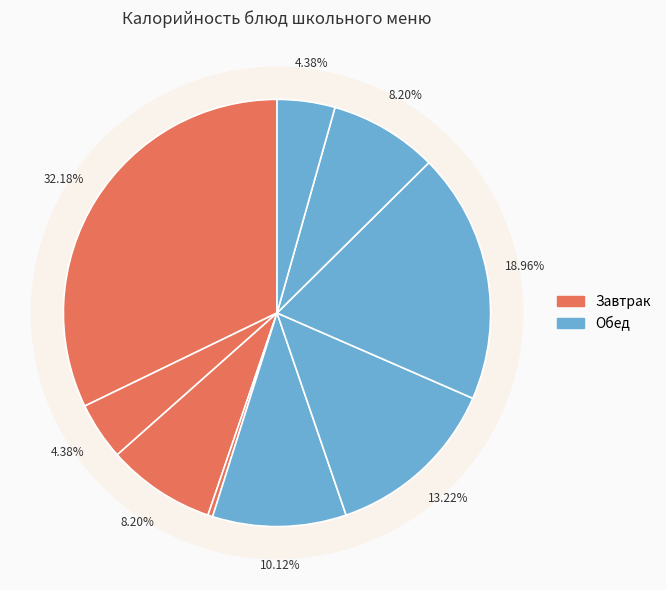

Does Обед (2 блюдо) represent more than half of the total?

No